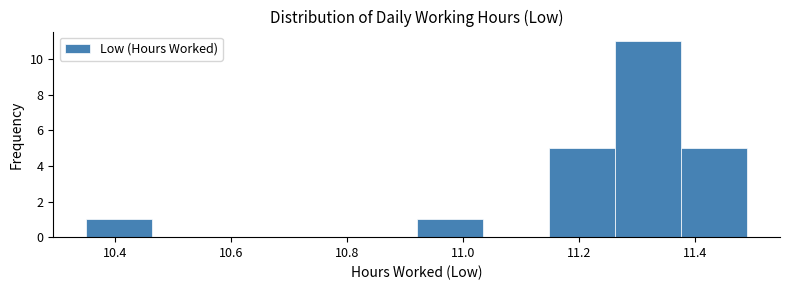

Reading left to right, list every bar in this chart as the range it spans on the x-axis followed by its height. Neither the bar edges nor the heights are printed on the chart, so give them approximately, as read against the axes.

10.350 to 10.464: 1
10.464 to 10.578: 0
10.578 to 10.692: 0
10.692 to 10.806: 0
10.806 to 10.920: 0
10.920 to 11.034: 1
11.034 to 11.148: 0
11.148 to 11.262: 5
11.262 to 11.376: 11
11.376 to 11.490: 5